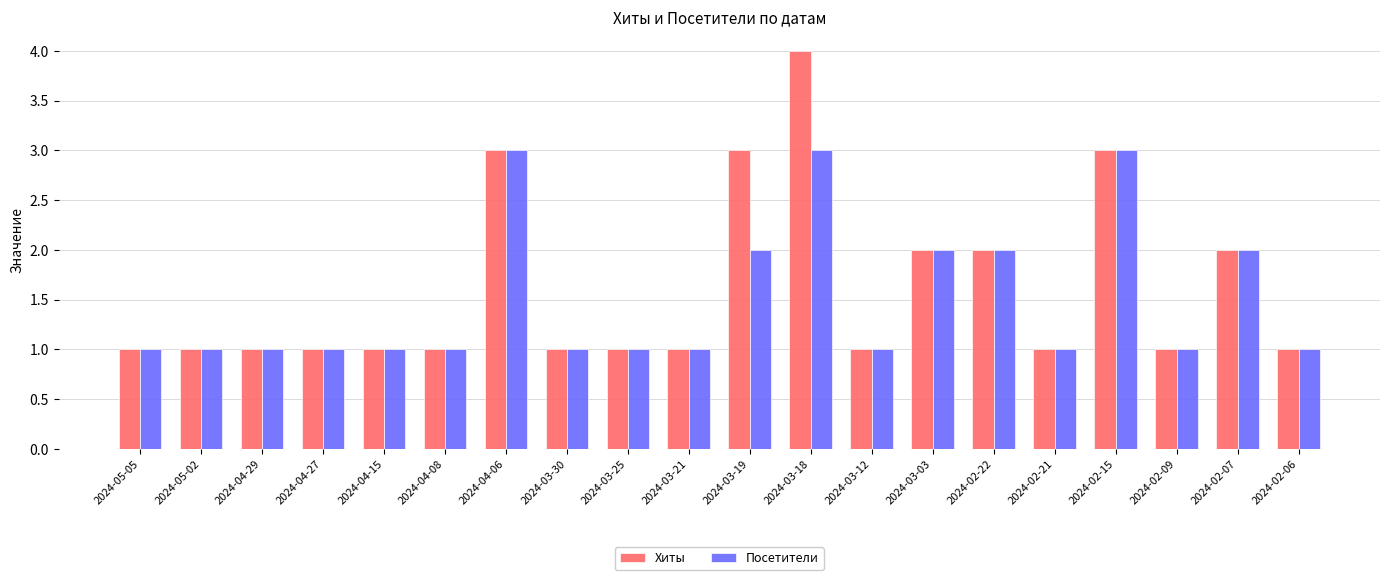

Reading left to right, list all the values displayed in this chart.

Хиты: 2024-05-05=1	2024-05-02=1	2024-04-29=1	2024-04-27=1	2024-04-15=1	2024-04-08=1	2024-04-06=3	2024-03-30=1	2024-03-25=1	2024-03-21=1	2024-03-19=3	2024-03-18=4	2024-03-12=1	2024-03-03=2	2024-02-22=2	2024-02-21=1	2024-02-15=3	2024-02-09=1	2024-02-07=2	2024-02-06=1
Посетители: 2024-05-05=1	2024-05-02=1	2024-04-29=1	2024-04-27=1	2024-04-15=1	2024-04-08=1	2024-04-06=3	2024-03-30=1	2024-03-25=1	2024-03-21=1	2024-03-19=2	2024-03-18=3	2024-03-12=1	2024-03-03=2	2024-02-22=2	2024-02-21=1	2024-02-15=3	2024-02-09=1	2024-02-07=2	2024-02-06=1